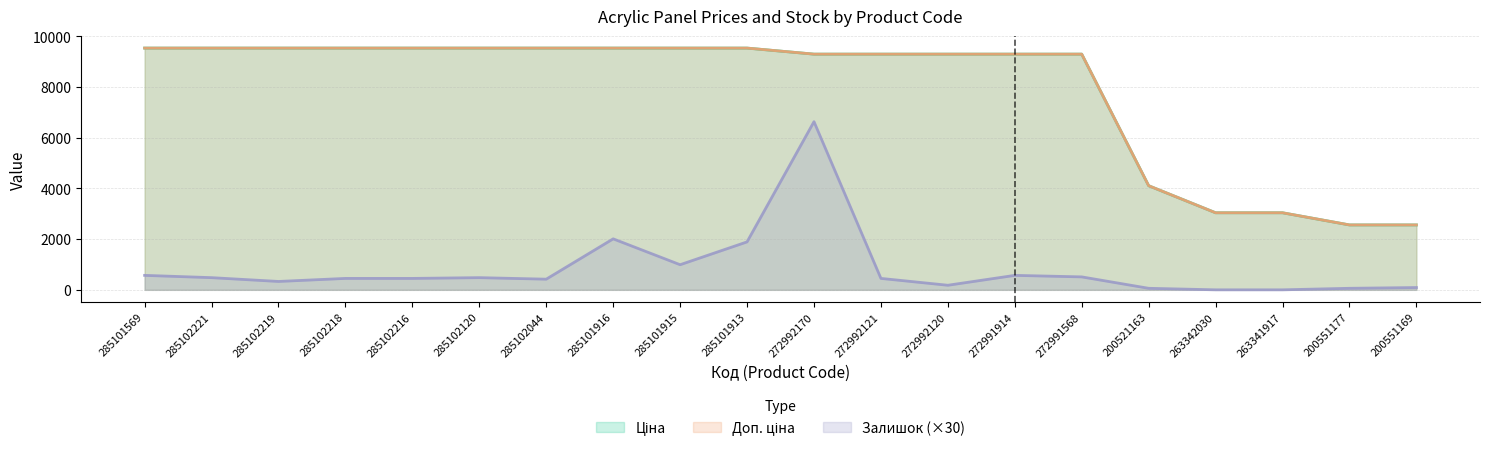

What is the difference between the maximum and minimum values in the Ціна series?

6972.8